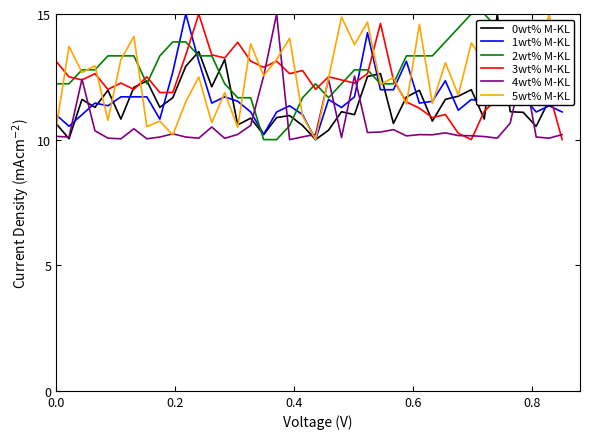

What is the greatest value displayed?

15.0